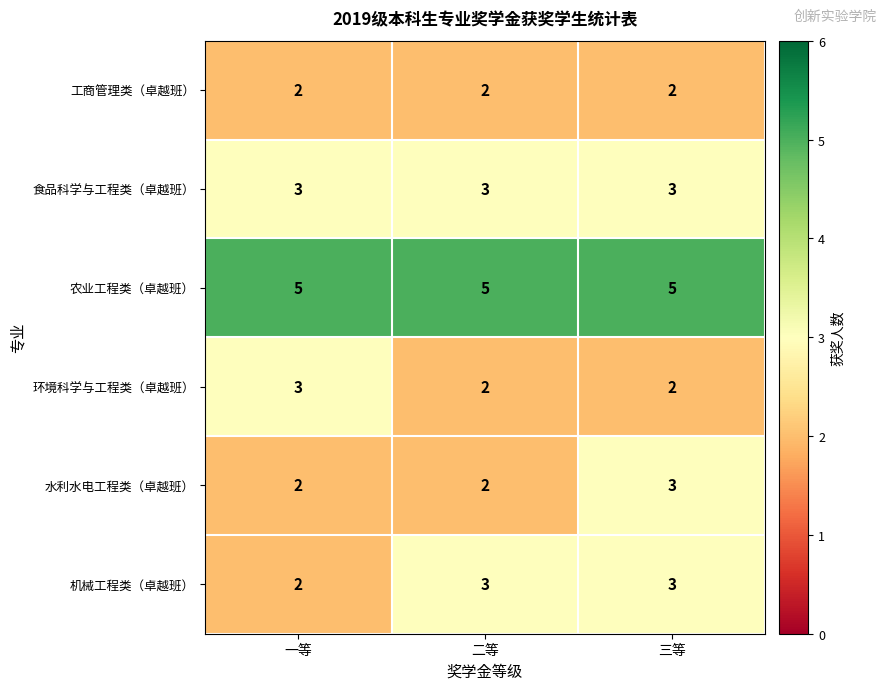

What is the greatest value displayed?

5